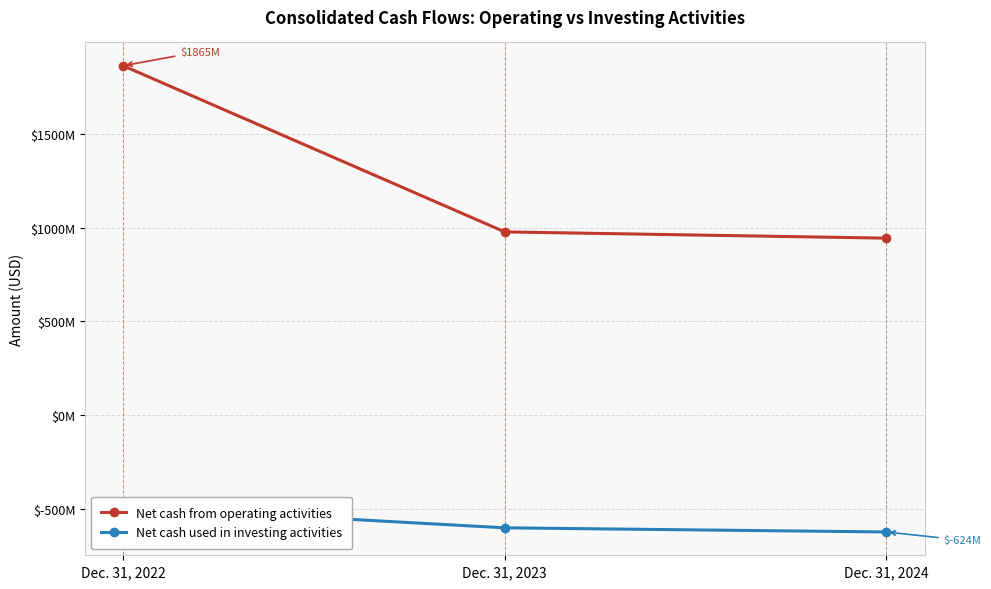

How many lines are shown in the chart?

2